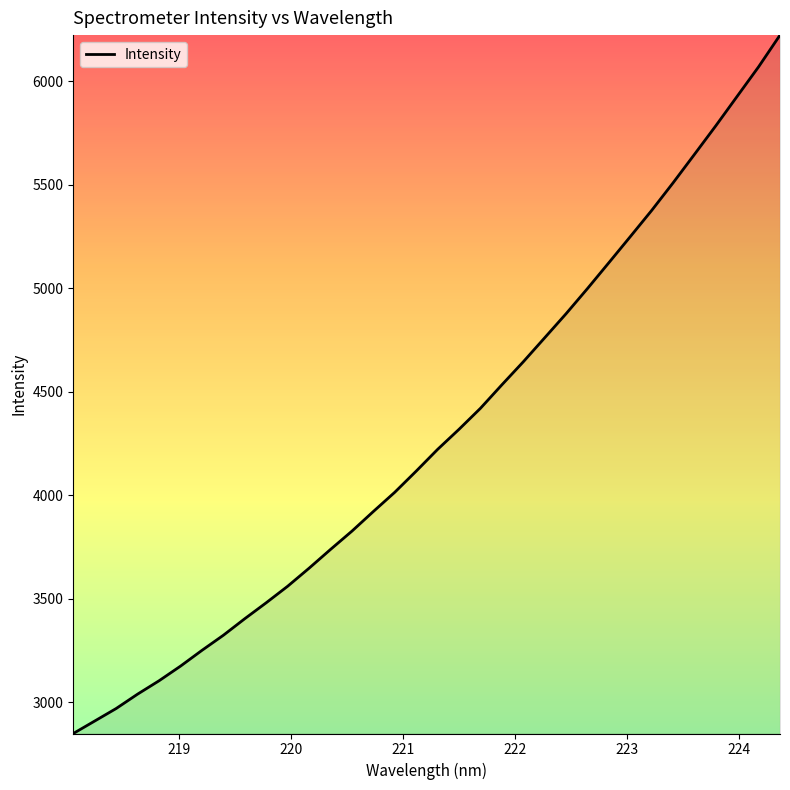

What is the smallest value displayed?

2847.7